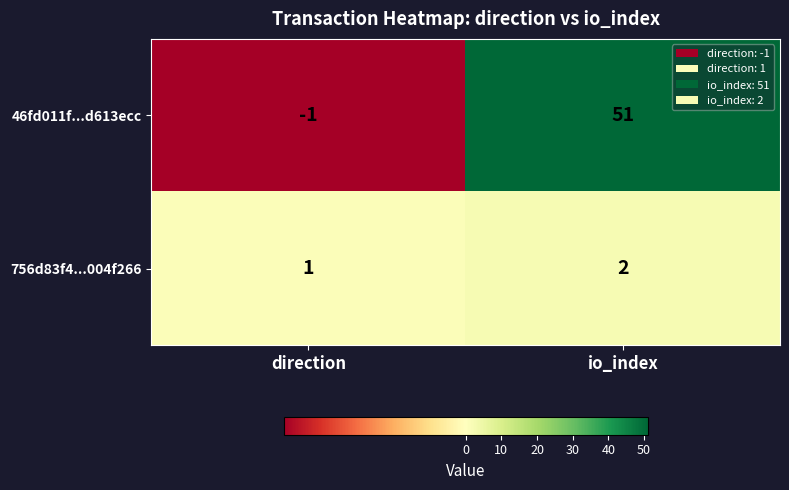

Which series changed the most between direction and io_index?

46fd011f...d613ecc